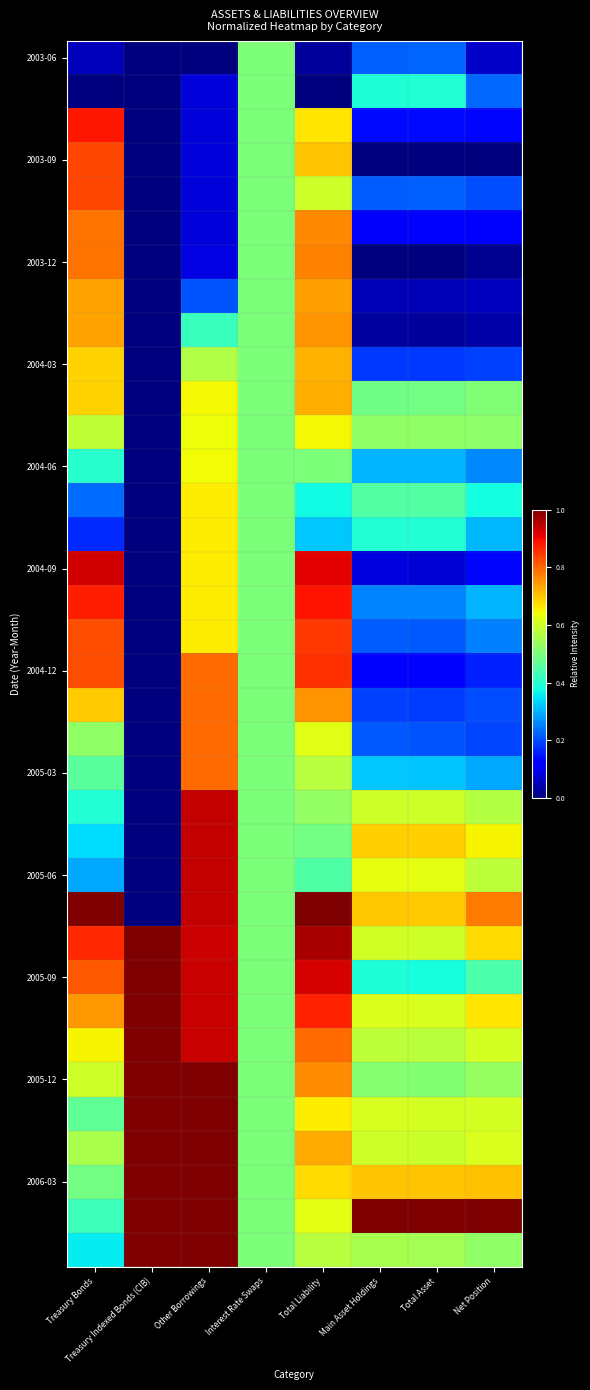

Count the number of data series in this chart.

36